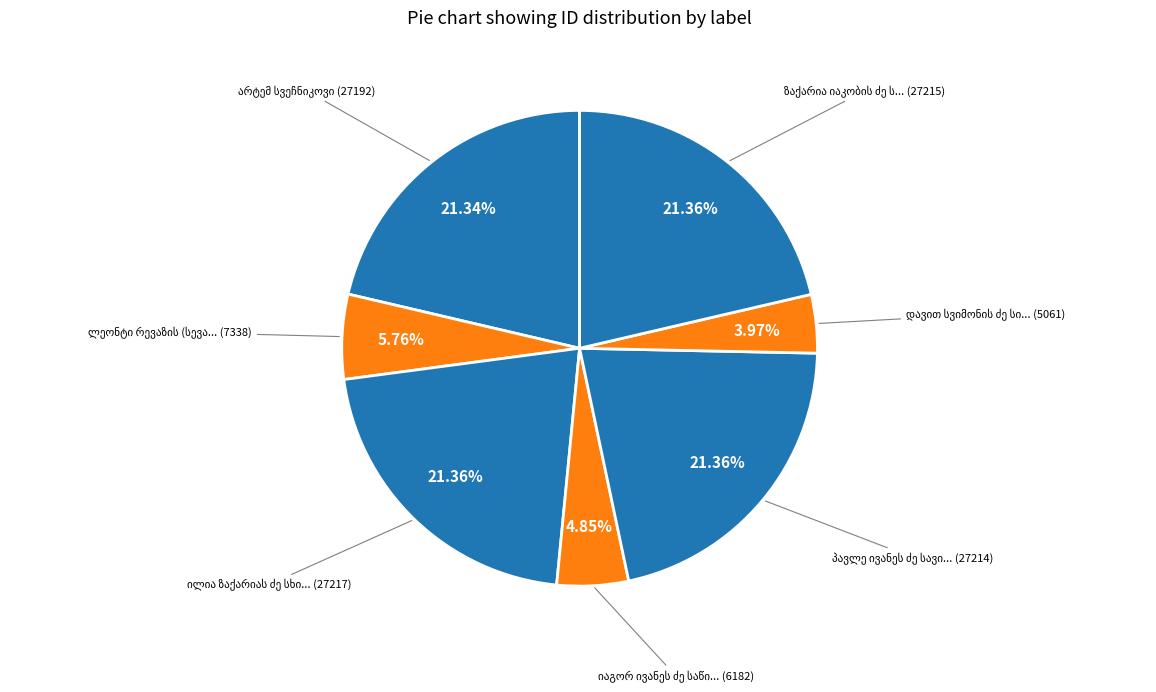

To the nearest percent, what is the combined percentage of დავით სვიმონის ძე სირაძე and იაგორ ივანეს ძე საწიროვი?

9%